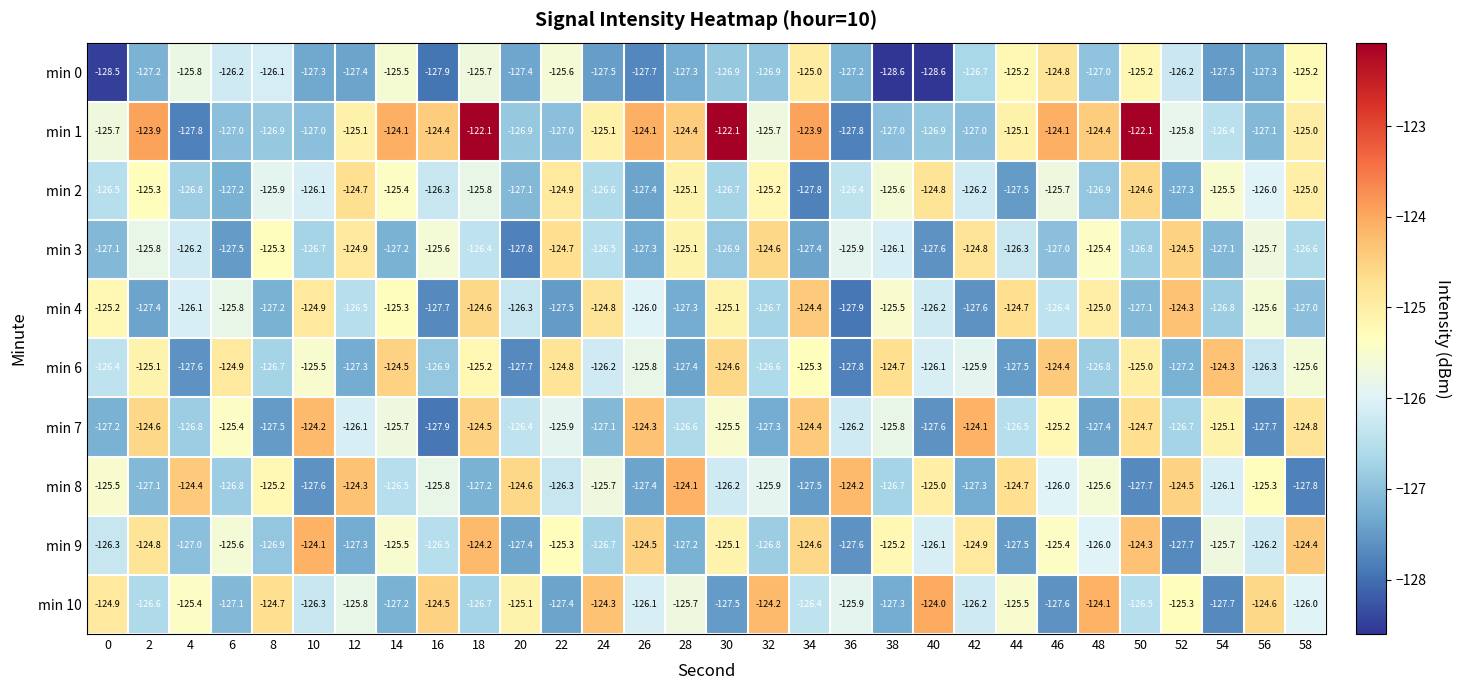

Which series has the largest range (max minus min)?

min 1